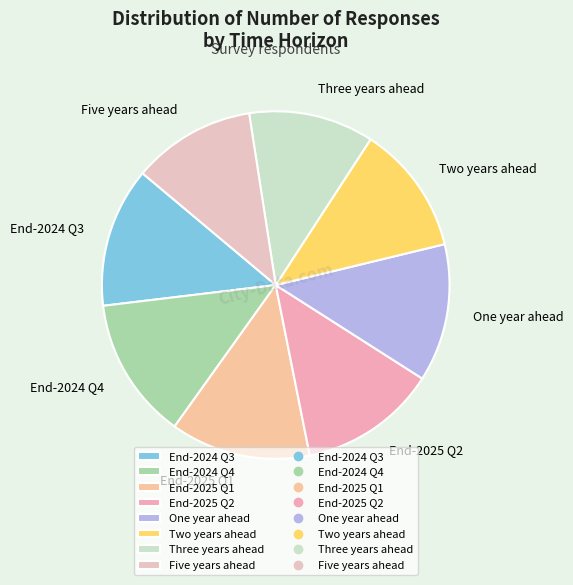

What is the ratio of the value at Five years ahead to the value at Three years ahead?

1.0